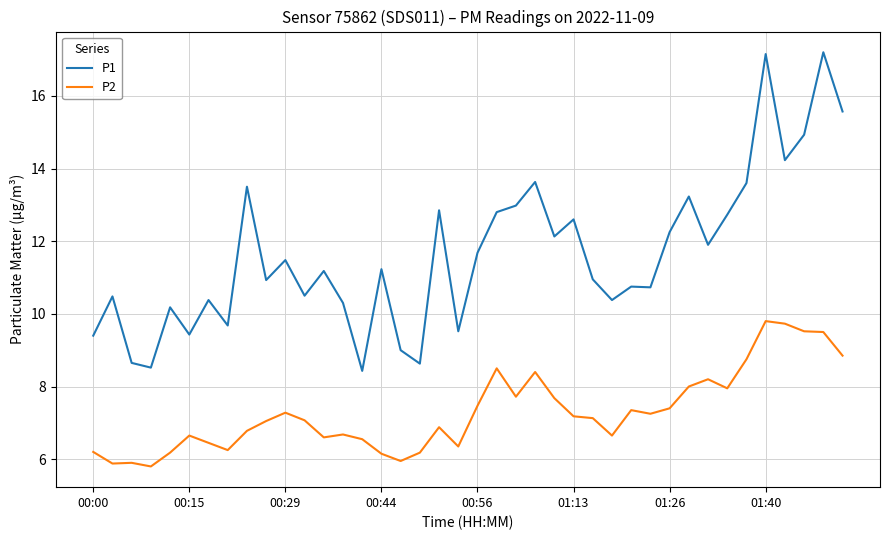

Which series has the largest total across all categories?

P1